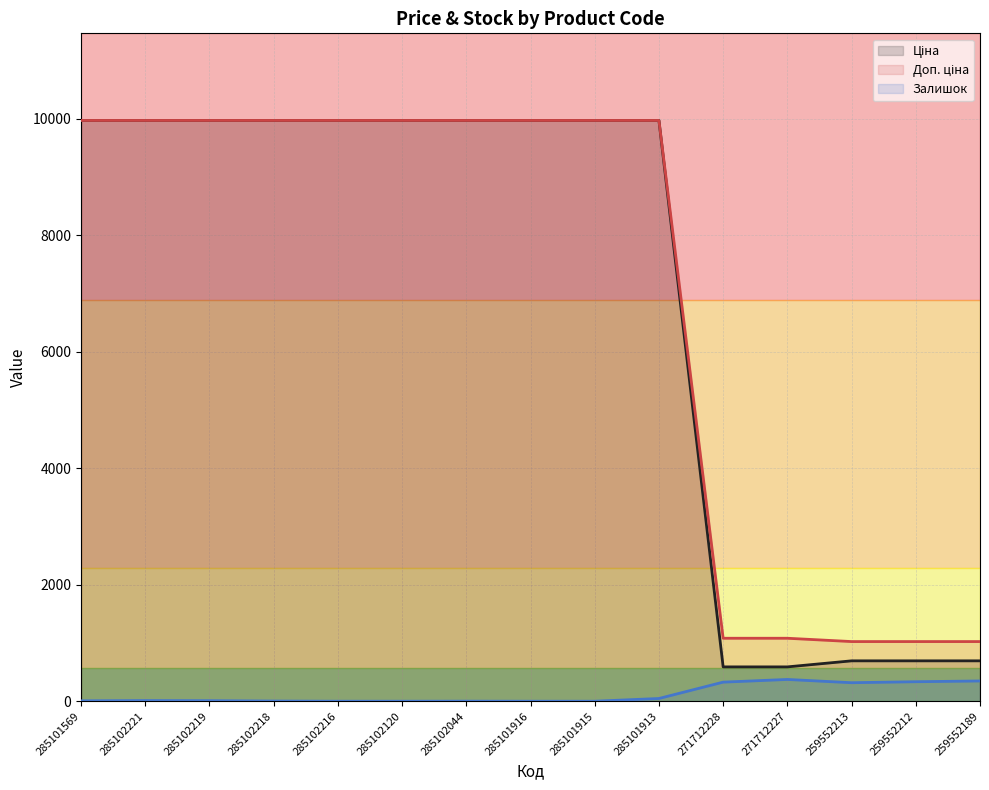

What are all the series names shown in the legend?

Ціна, Доп. ціна, Залишок